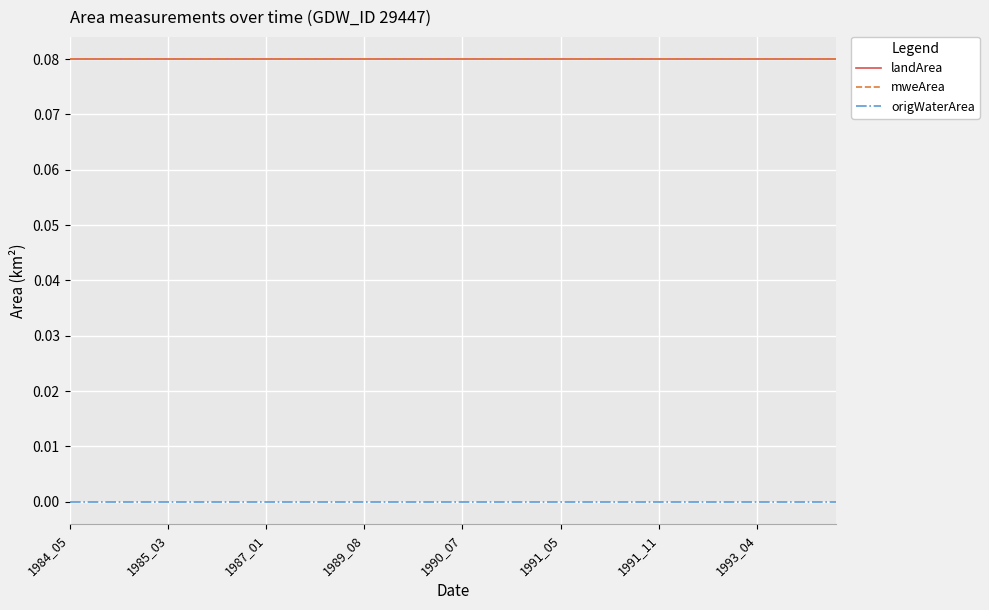

Which series has the widest spread of values?

landArea